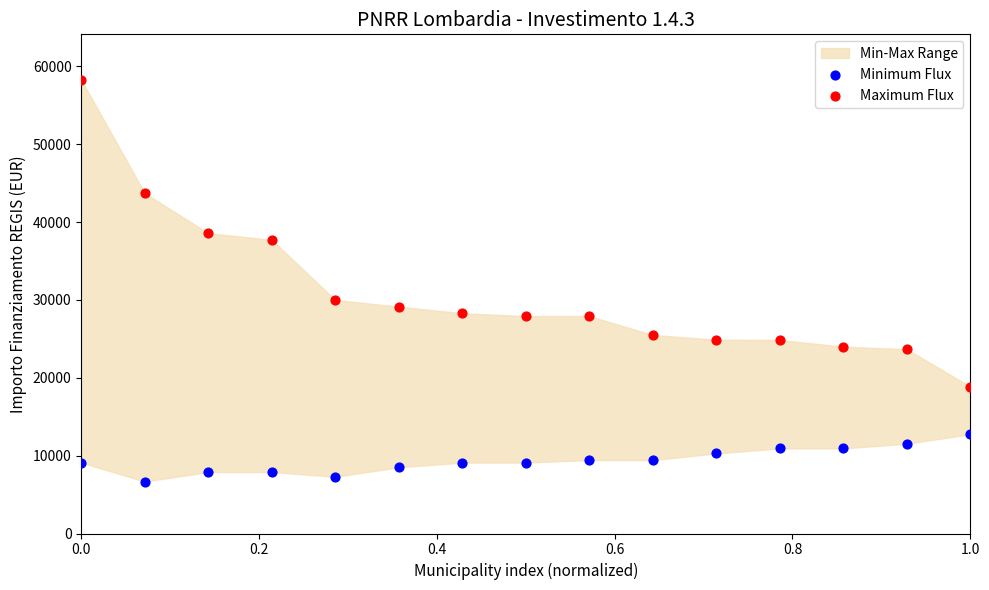

Which series reaches the maximum Y coordinate?

Maximum Flux